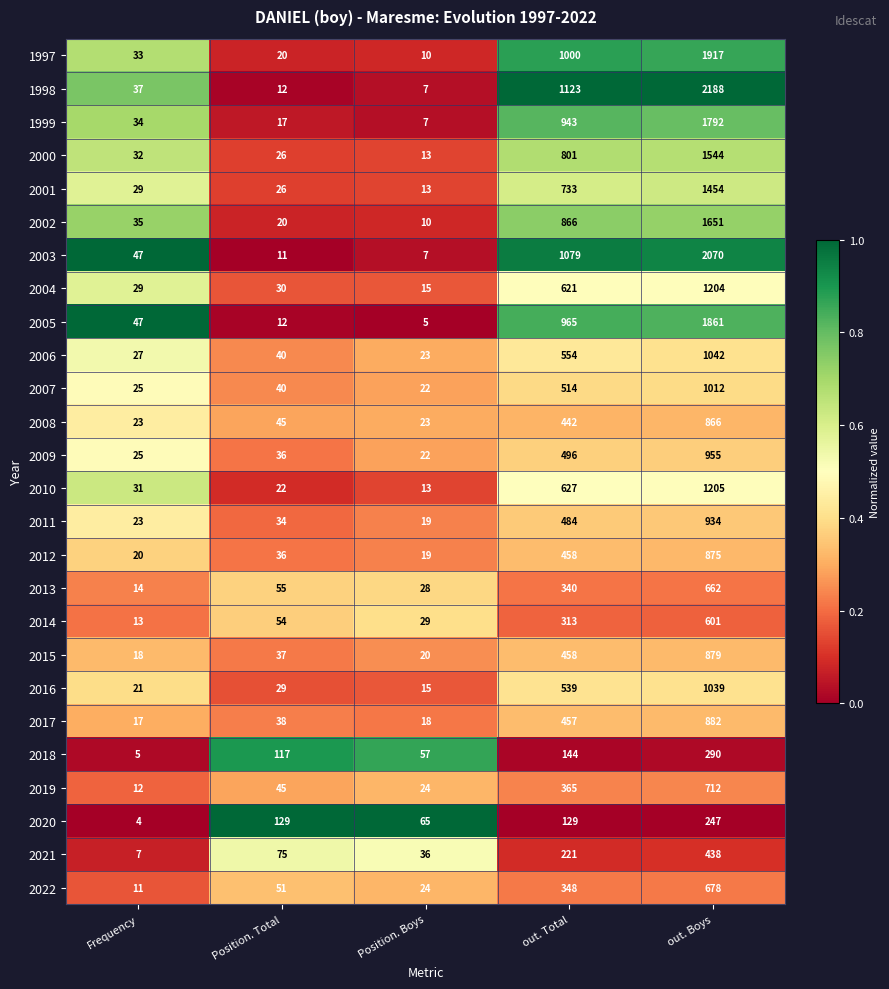

What is the difference between the 2003 values at out. Total and Frequency?

1032